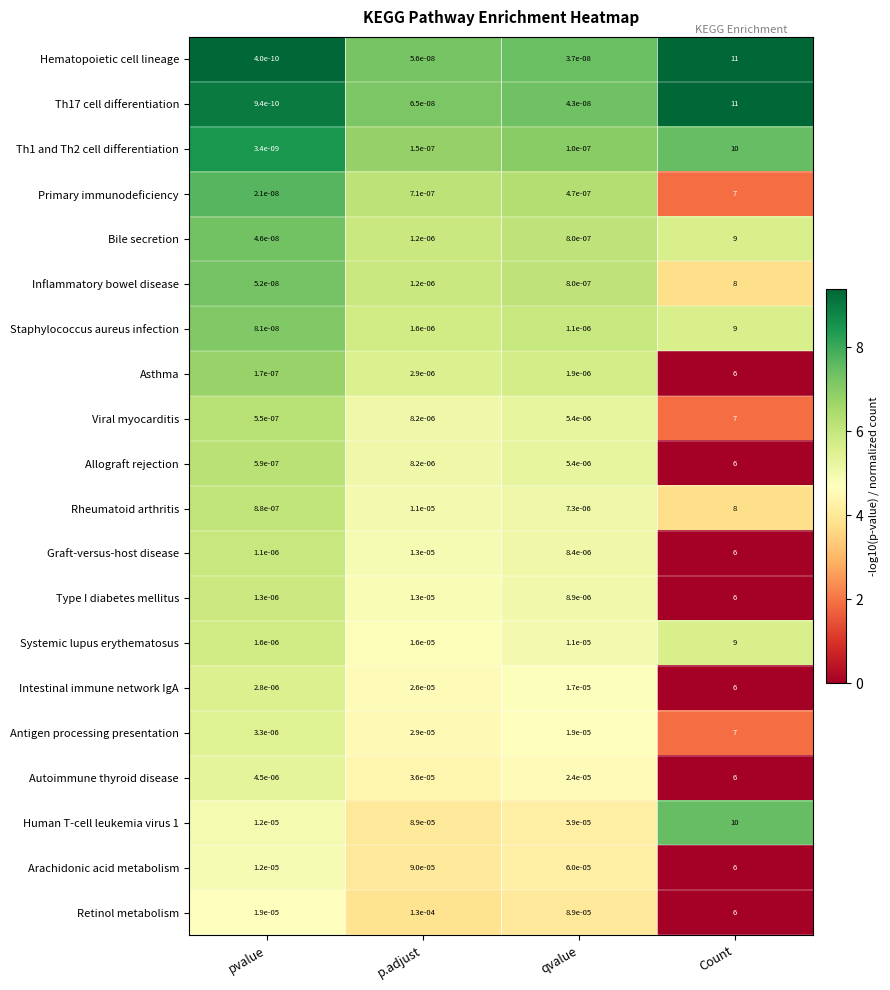

At which category is the sum across all series the highest?

Count